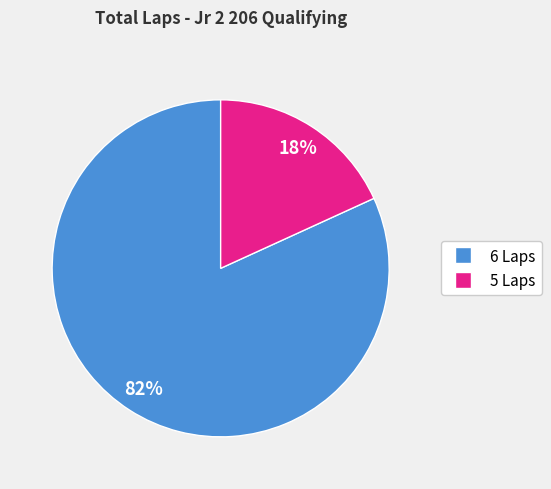

Does any single category account for the majority?

Yes